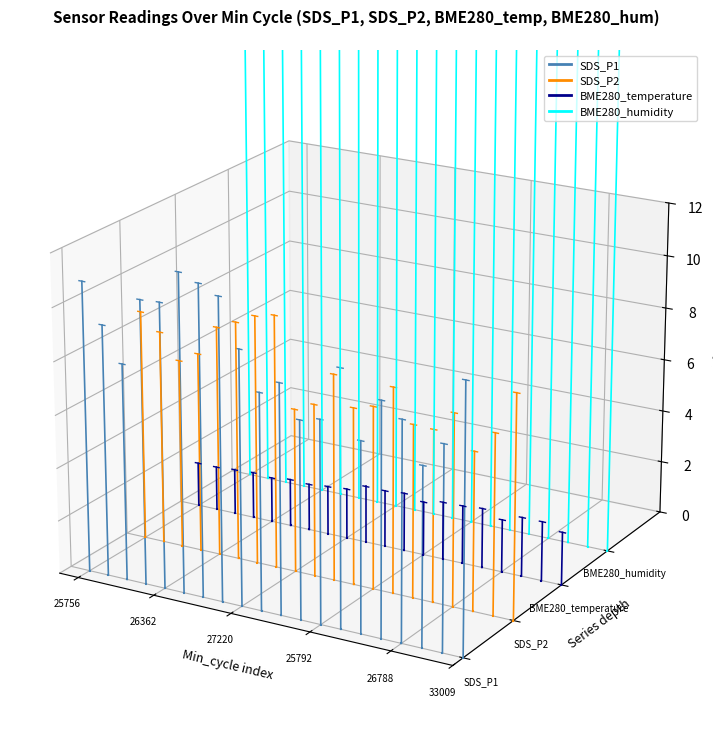

At which category is the sum across all series the highest?

26788